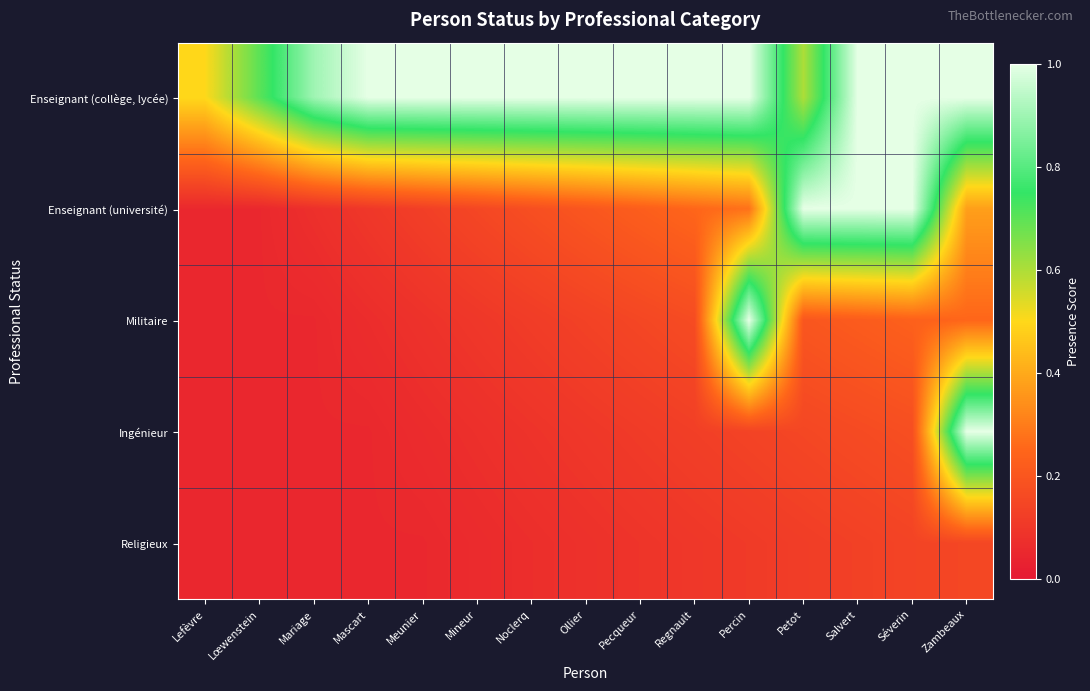

Reading right to left, transcribe all the data shown in this chart.

Enseignant (collège, lycée): Zambeaux=1.0	Séverin=1.0	Salvert=1.0	Petot=0.6	Percin=1.0	Regnault=1.0	Pecqueur=1.0	Ollier=1.0	Noclerq=1.0	Mineur=1.0	Meunier=1.0	Mascart=1.0	Mariage=0.9	Lœwenstein=0.7	Lefèvre=0.5
Enseignant (université): Zambeaux=0.4	Séverin=1.0	Salvert=1.0	Petot=1.0	Percin=0.3	Regnault=0.2	Pecqueur=0.2	Ollier=0.2	Noclerq=0.2	Mineur=0.1	Meunier=0.1	Mascart=0.1	Mariage=0.1	Lœwenstein=0.1	Lefèvre=0.1
Militaire: Zambeaux=0.2	Séverin=0.2	Salvert=0.2	Petot=0.2	Percin=1.0	Regnault=0.2	Pecqueur=0.1	Ollier=0.1	Noclerq=0.1	Mineur=0.1	Meunier=0.1	Mascart=0.1	Mariage=0.1	Lœwenstein=0.1	Lefèvre=0.1
Ingénieur: Zambeaux=1.0	Séverin=0.2	Salvert=0.2	Petot=0.1	Percin=0.1	Regnault=0.1	Pecqueur=0.1	Ollier=0.1	Noclerq=0.1	Mineur=0.1	Meunier=0.1	Mascart=0.1	Mariage=0.1	Lœwenstein=0.1	Lefèvre=0.1
Religieux: Zambeaux=0.1	Séverin=0.1	Salvert=0.1	Petot=0.1	Percin=0.1	Regnault=0.1	Pecqueur=0.1	Ollier=0.1	Noclerq=0.1	Mineur=0.1	Meunier=0.1	Mascart=0.1	Mariage=0.1	Lœwenstein=0.1	Lefèvre=0.1